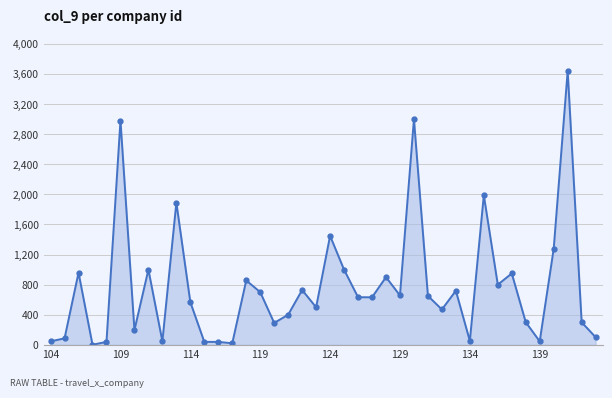

What is the difference between the maximum and minimum values?

3640.0